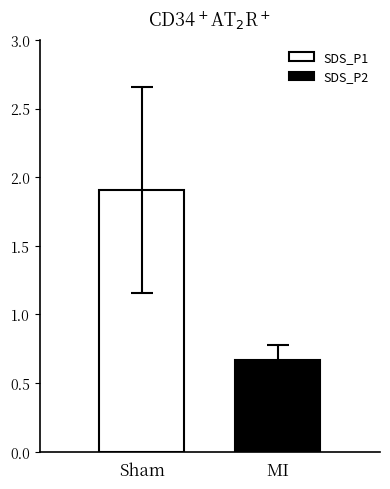

What is the minimum value for SDS_P1?

1.9